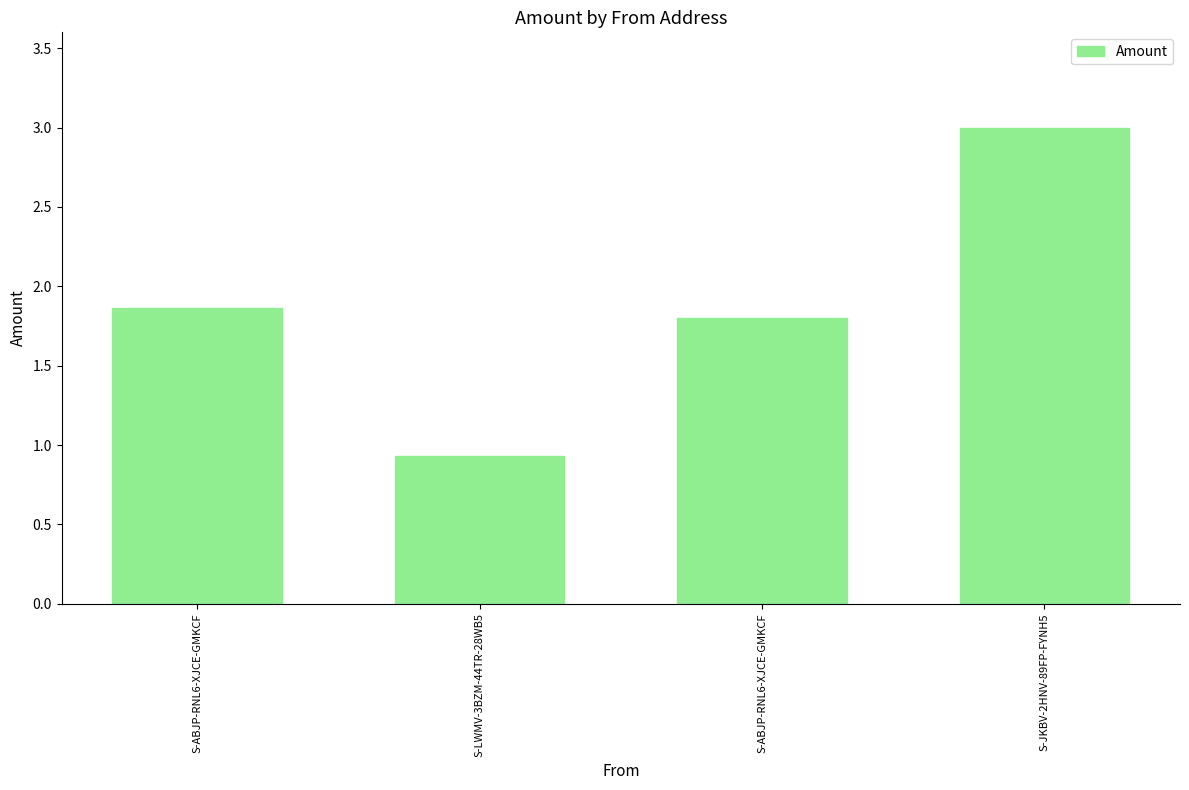

What is the value of the 4th bar from the left?

3.0